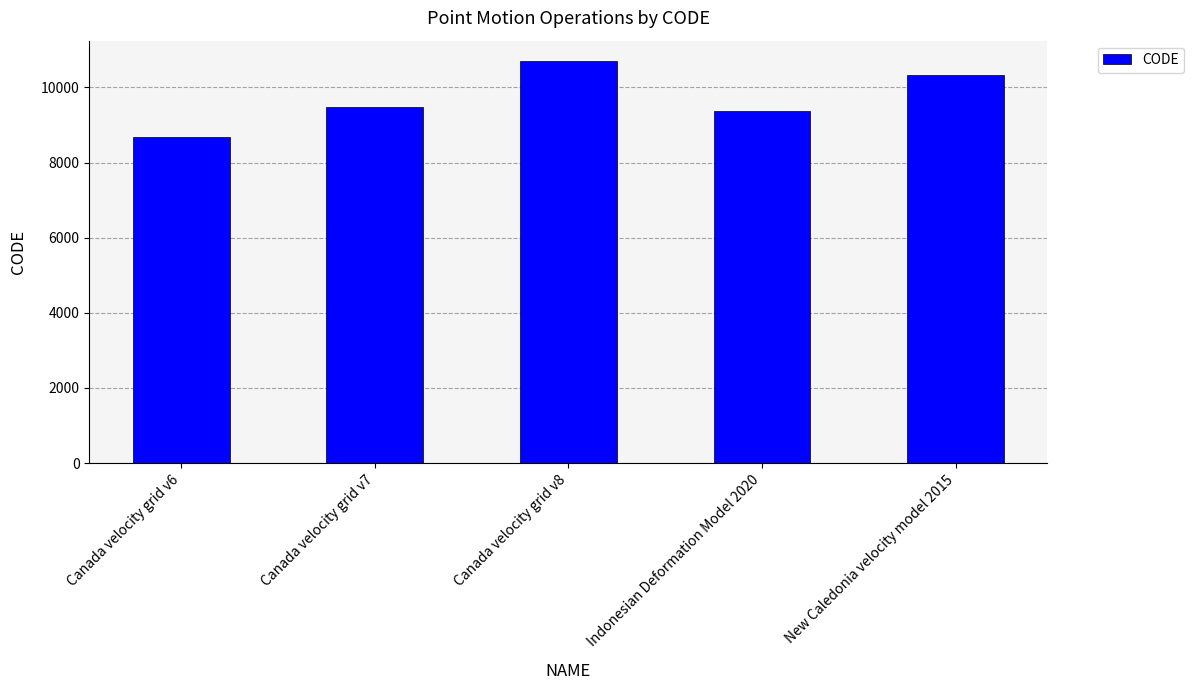

List the labels in order of value, largest first.

Canada velocity grid v8, New Caledonia velocity model 2015, Canada velocity grid v7, Indonesian Deformation Model 2020, Canada velocity grid v6